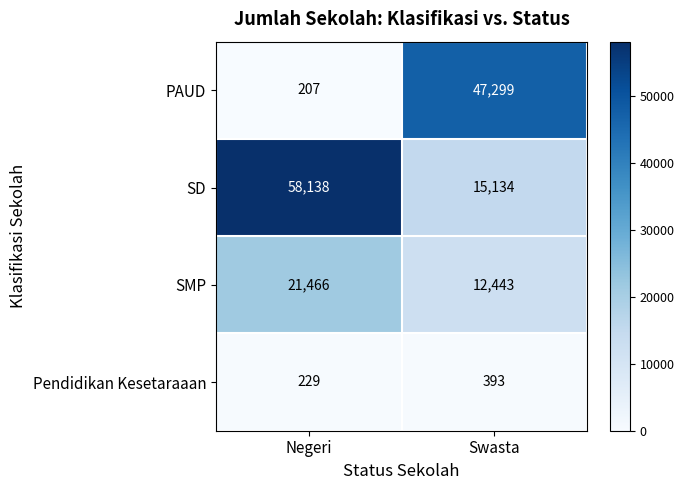

Which series has the largest total across all categories?

SD